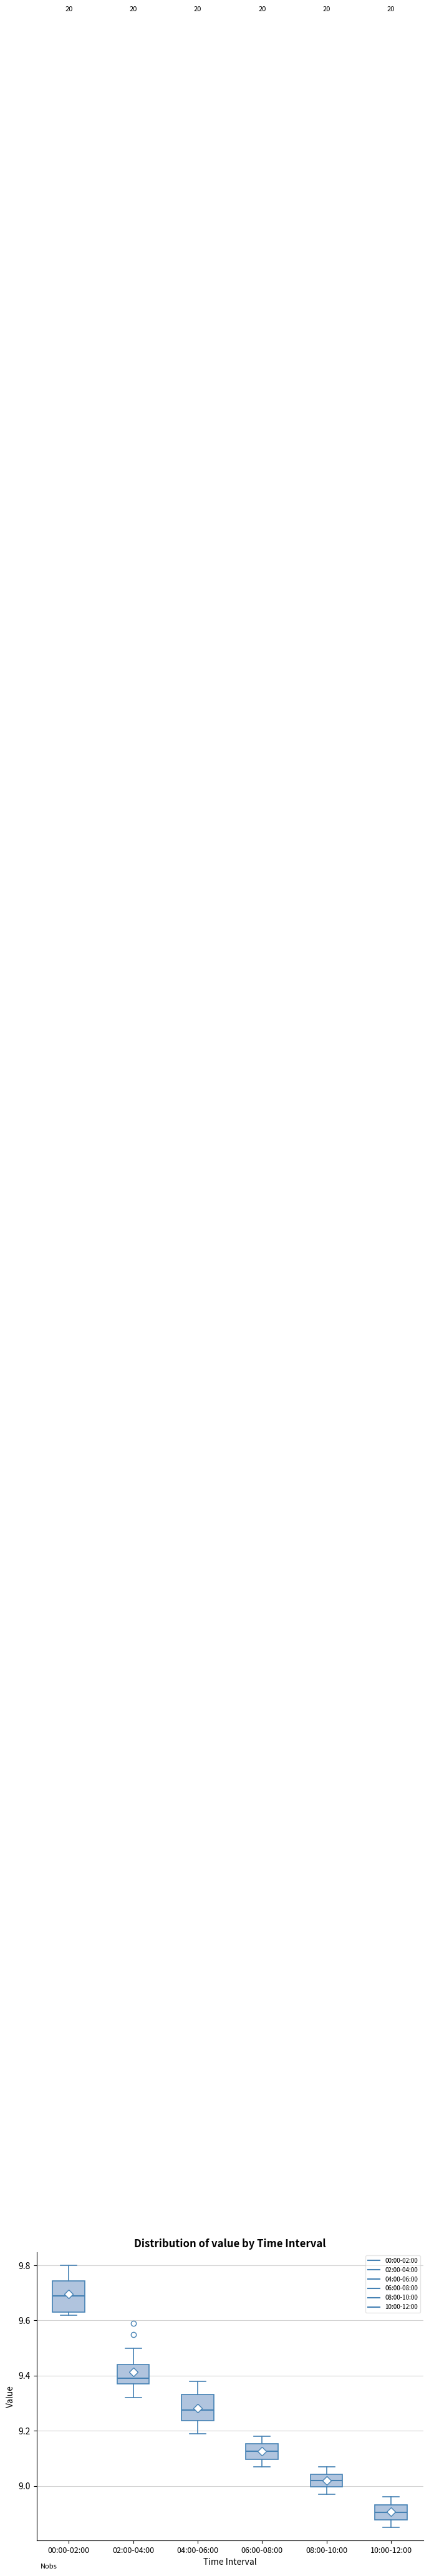

Where does the median line of the box for 04:00-06:00 sit on the y-axis? The values are not printed on the chart, so give them approximately, as read against the axis.

9.28